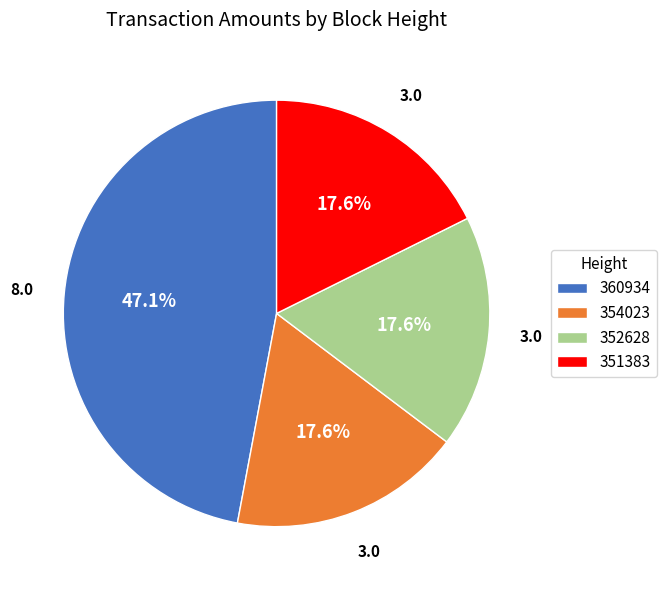

Does any single category account for the majority?

No